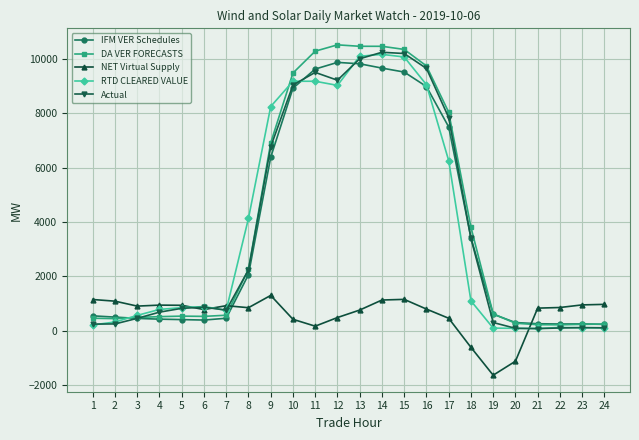

Which series ends up on top after the final intersection of NET Virtual Supply and RTD CLEARED VALUE?

NET Virtual Supply